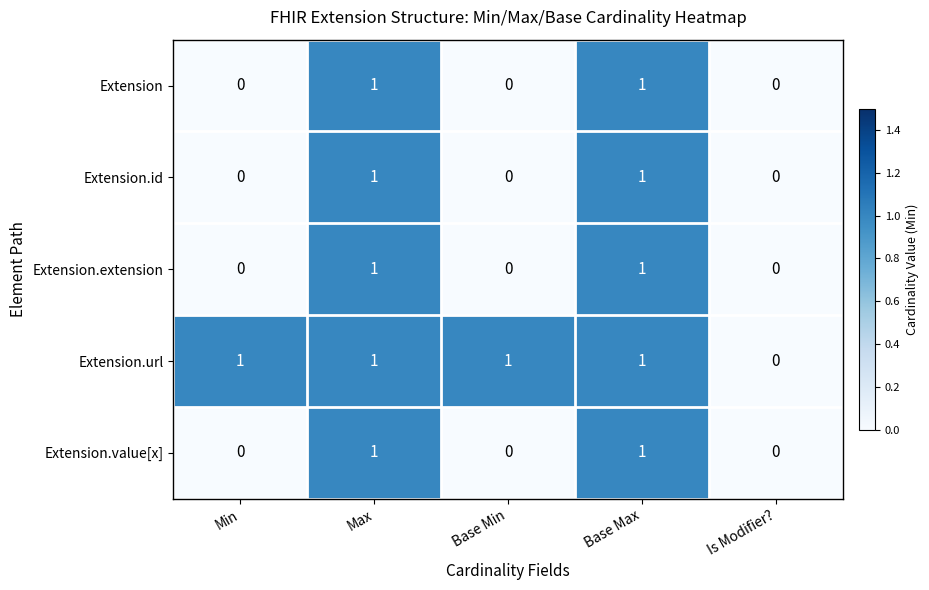

The Extension.value[x] series shows 2 at Max. True or false?

False